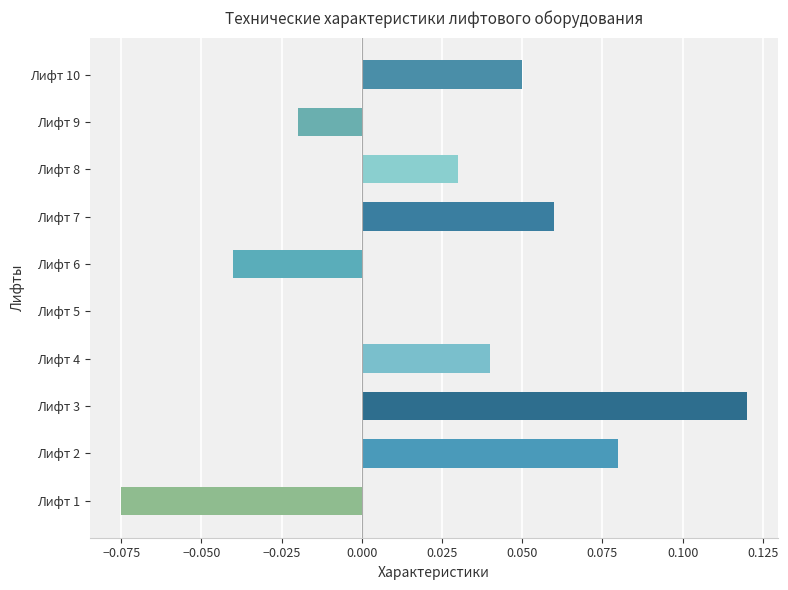

What is the change in value from Лифт 1 to Лифт 9?

+0.1